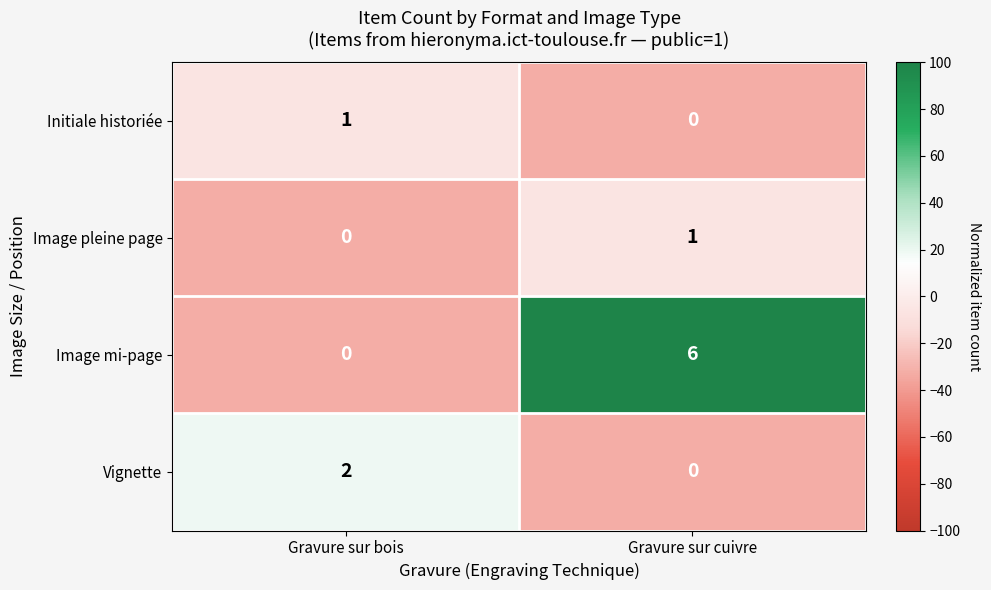

What is the minimum value shown in the chart?

0